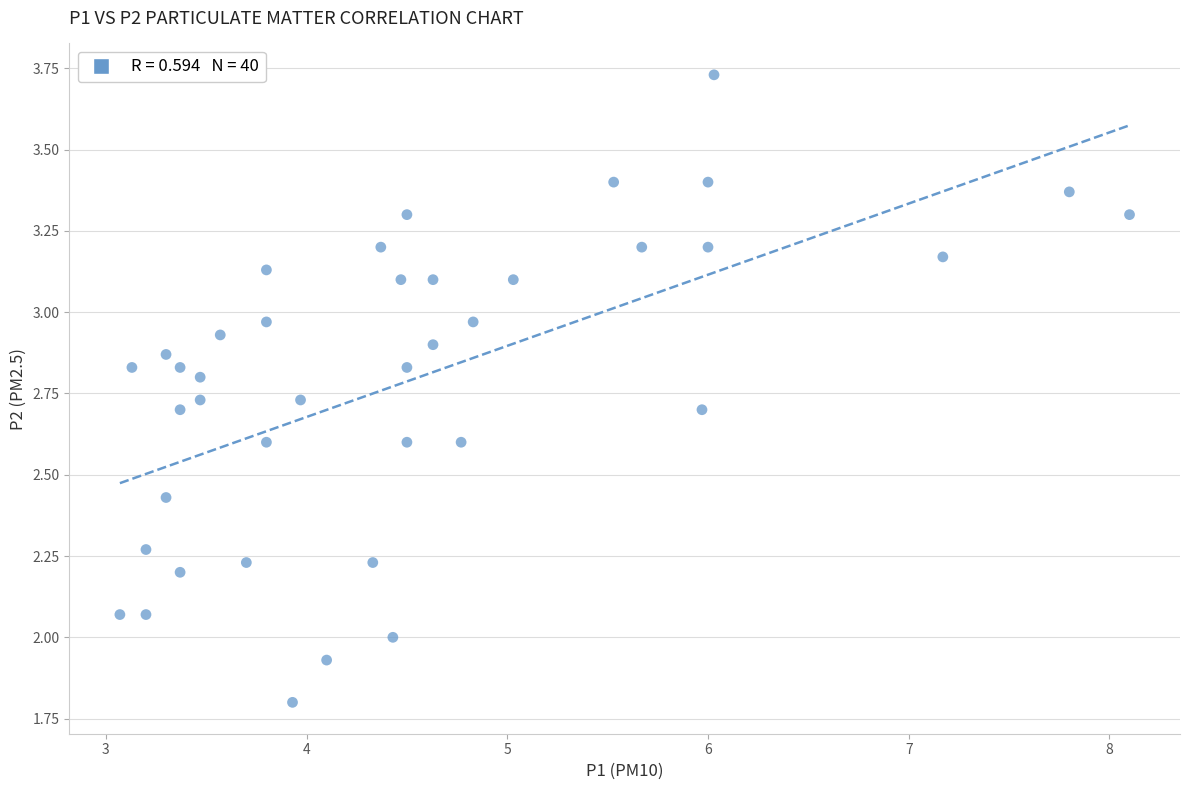

What is the range of X values (max minus min)?

5.0